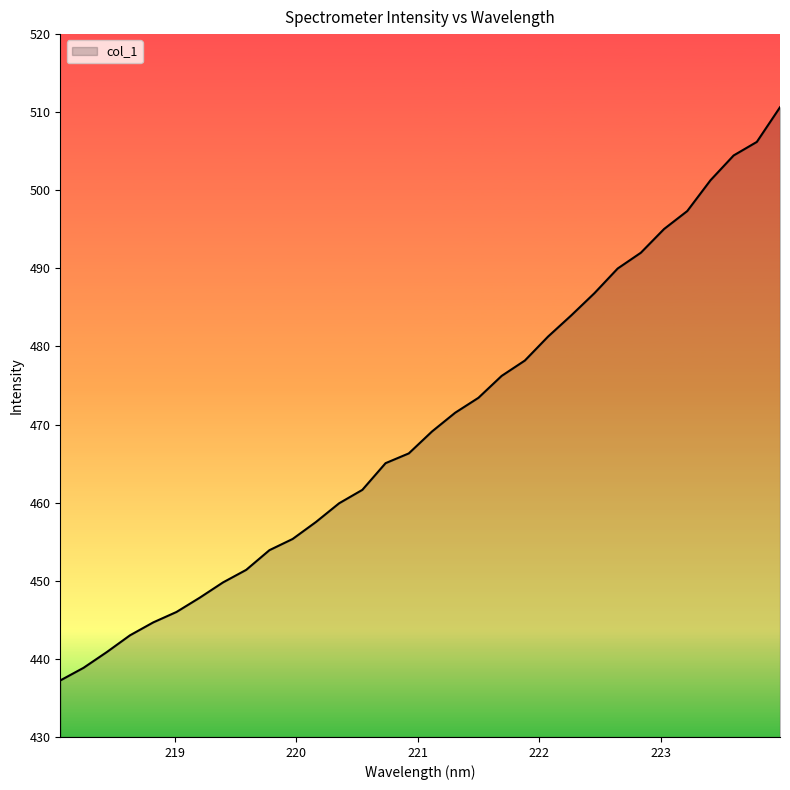

How many lines are shown in the chart?

1